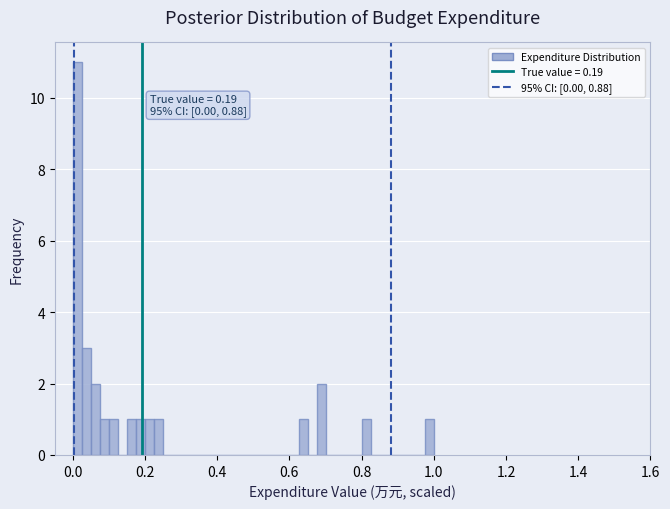

Read against the x-axis, roughly where is the centre of the tallest bar?

0.02